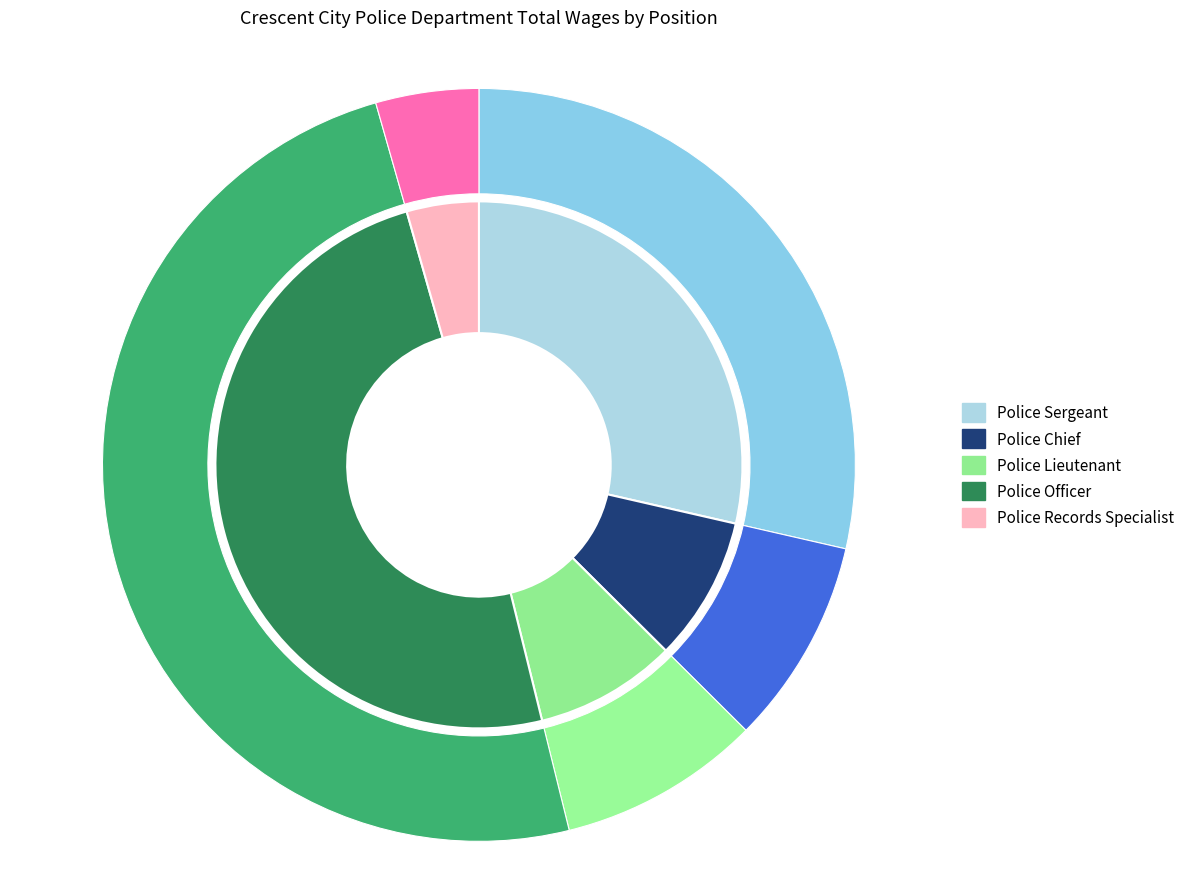

Is there a majority slice in this chart?

No